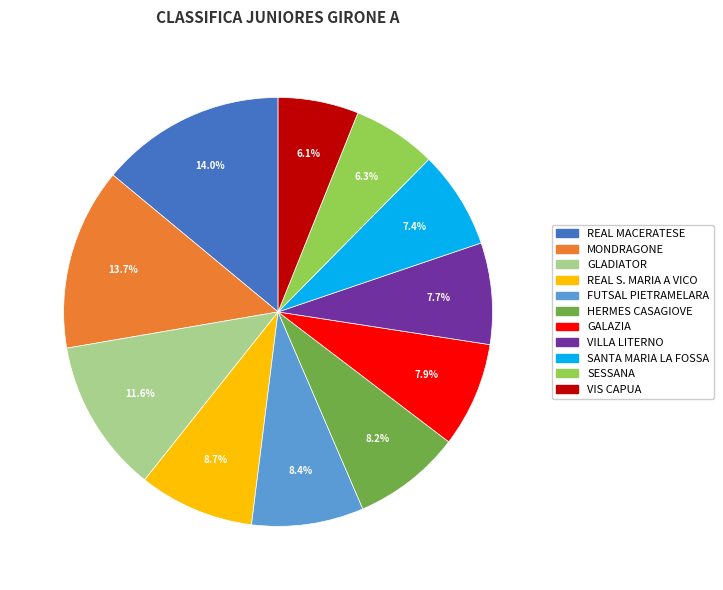

What percentage do SESSANA and HERMES CASAGIOVE together represent?

14.5%